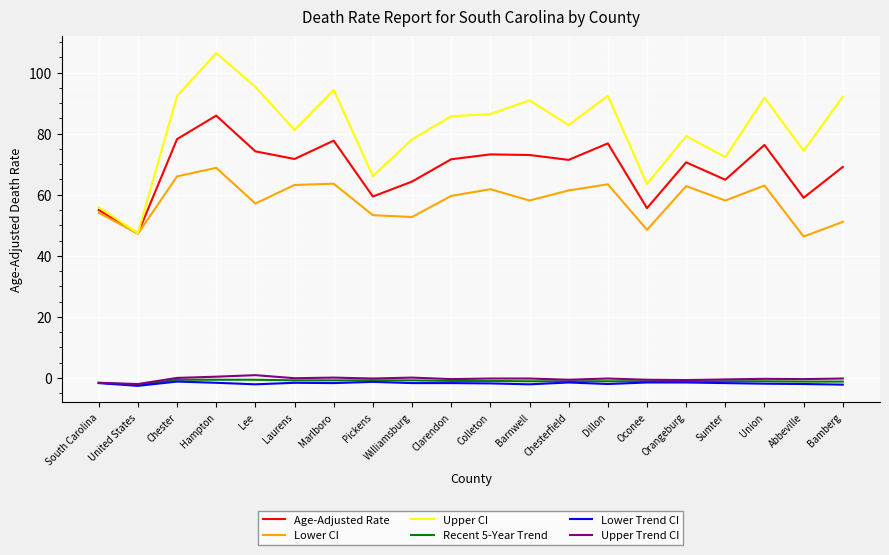

Is the value of Lower CI at Oconee greater than the value of Upper CI at Abbeville?

No